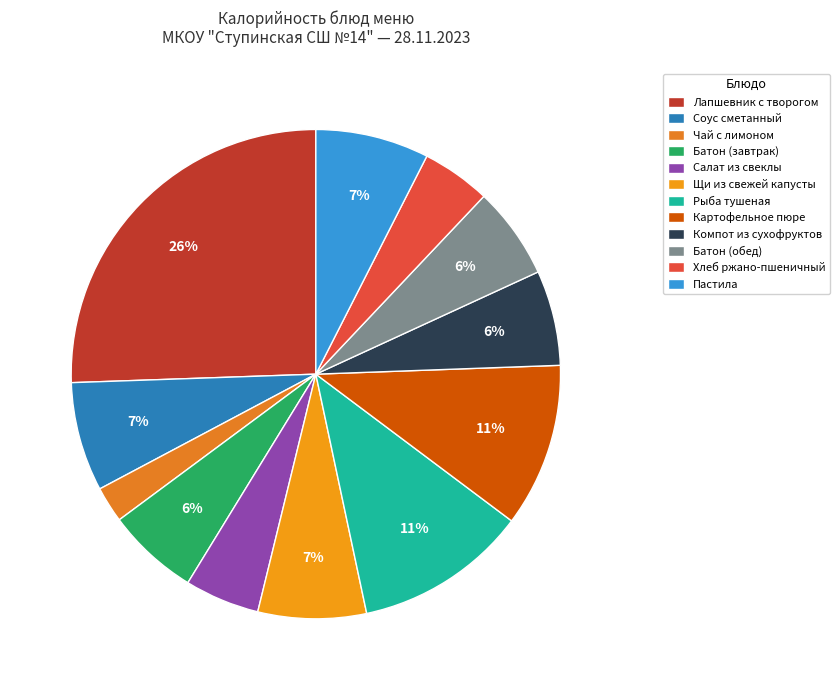

Is it true that Батон (завтрак) is 6% of the pie?

True